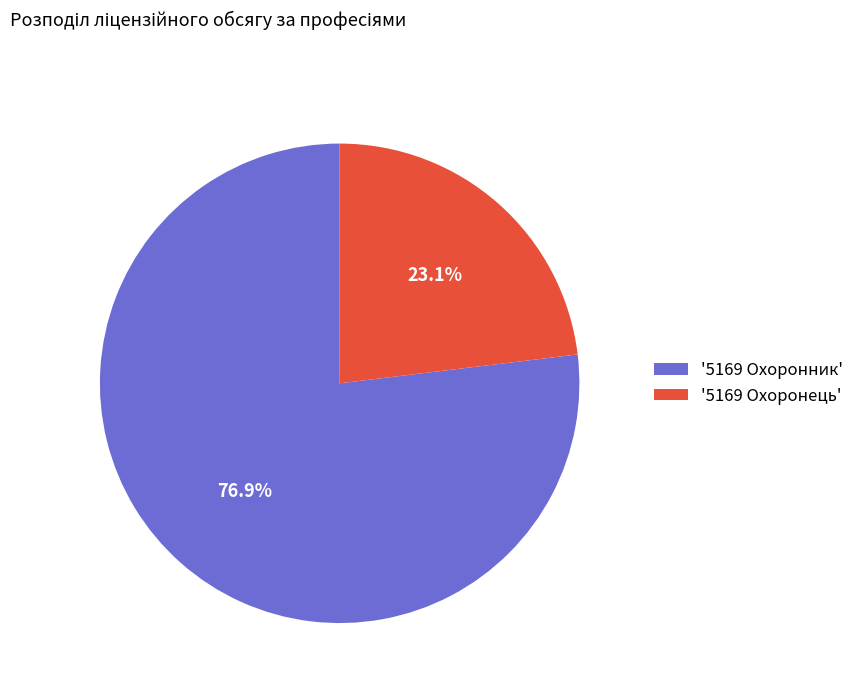

Rank the categories by value from highest to lowest.

'5169 Охоронник', '5169 Охоронець'